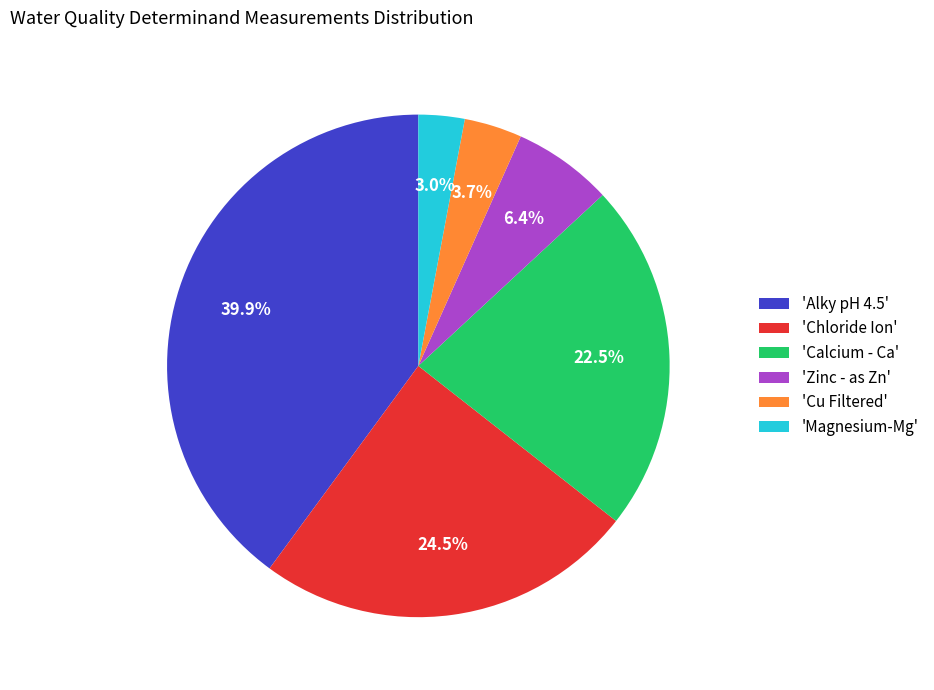

Rank the categories by value from highest to lowest.

'Alky pH 4.5', 'Chloride Ion', 'Calcium - Ca', 'Zinc - as Zn', 'Cu Filtered', 'Magnesium-Mg'